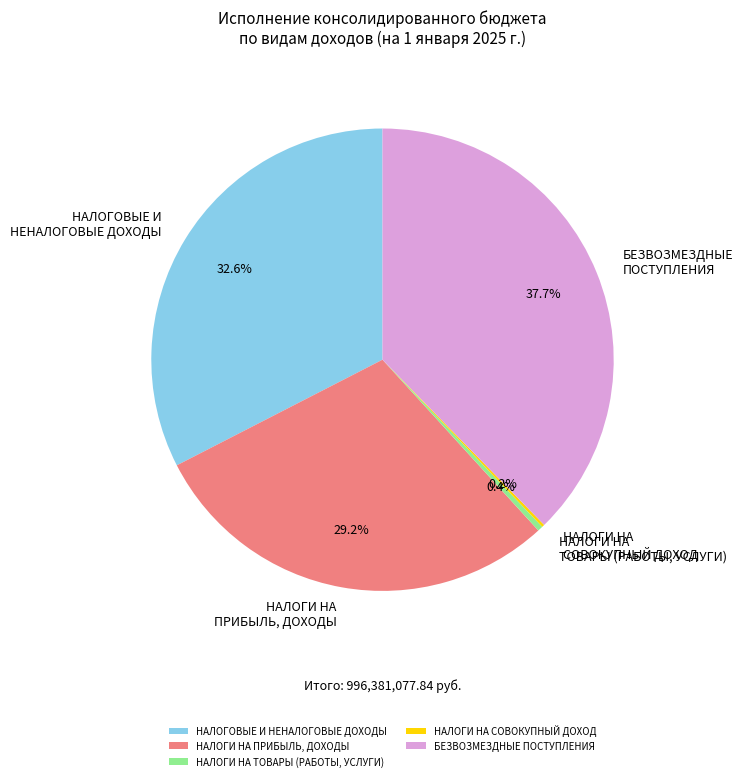

To the nearest percent, what is the average slice percentage?

20%